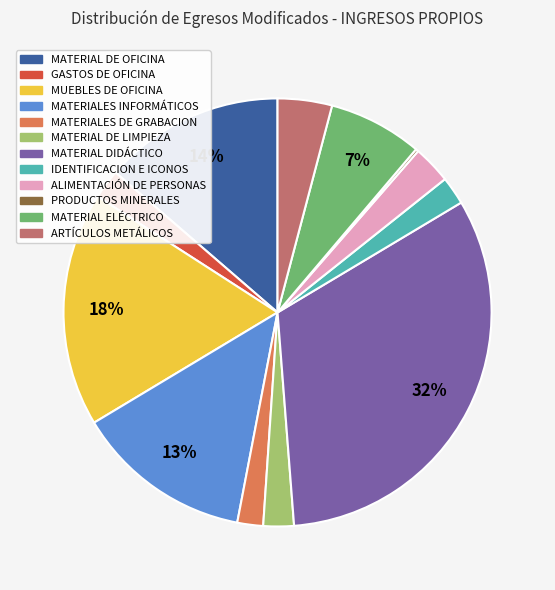

The MATERIAL DIDÁCTICO slice represents 18% of the pie. True or false?

False